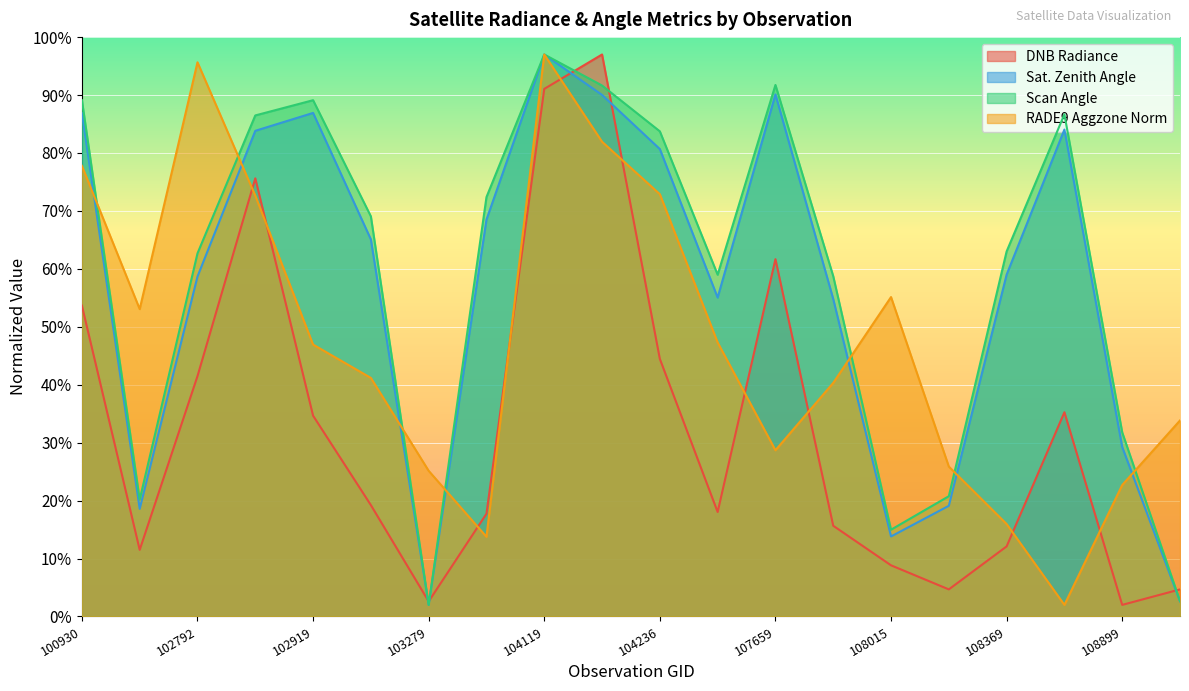

What is the difference between the second highest and minimum values in the scan_angle series?

89.7